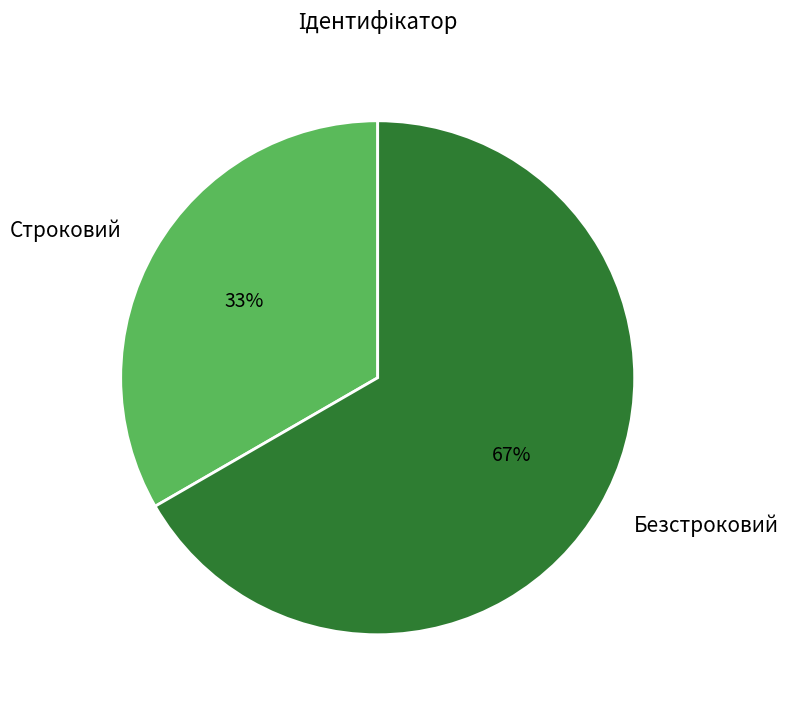

Do Строковий and Безстроковий together represent more than half of the pie?

Yes